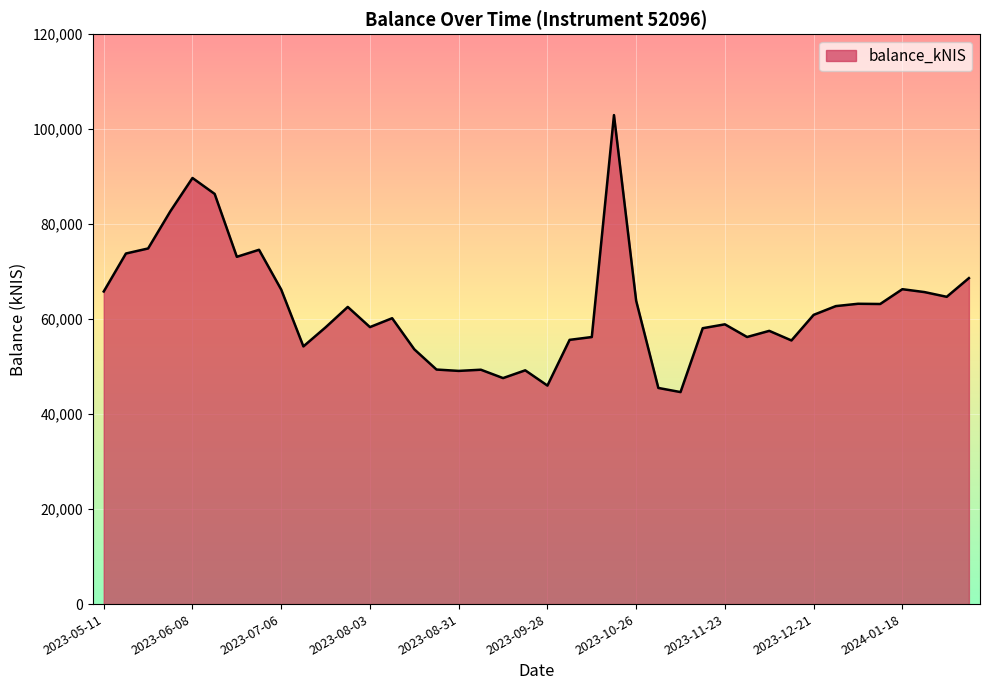

How many lines are shown in the chart?

1